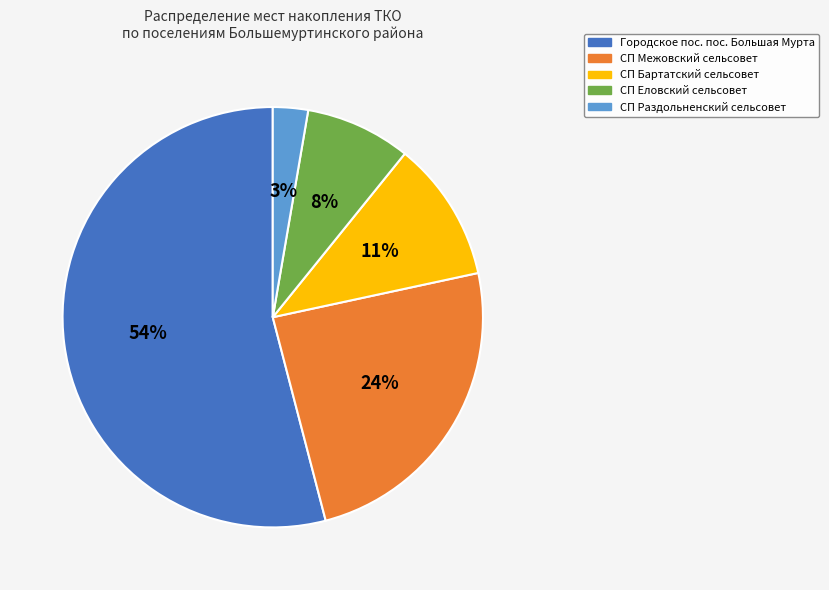

Count the number of slices in the pie.

5